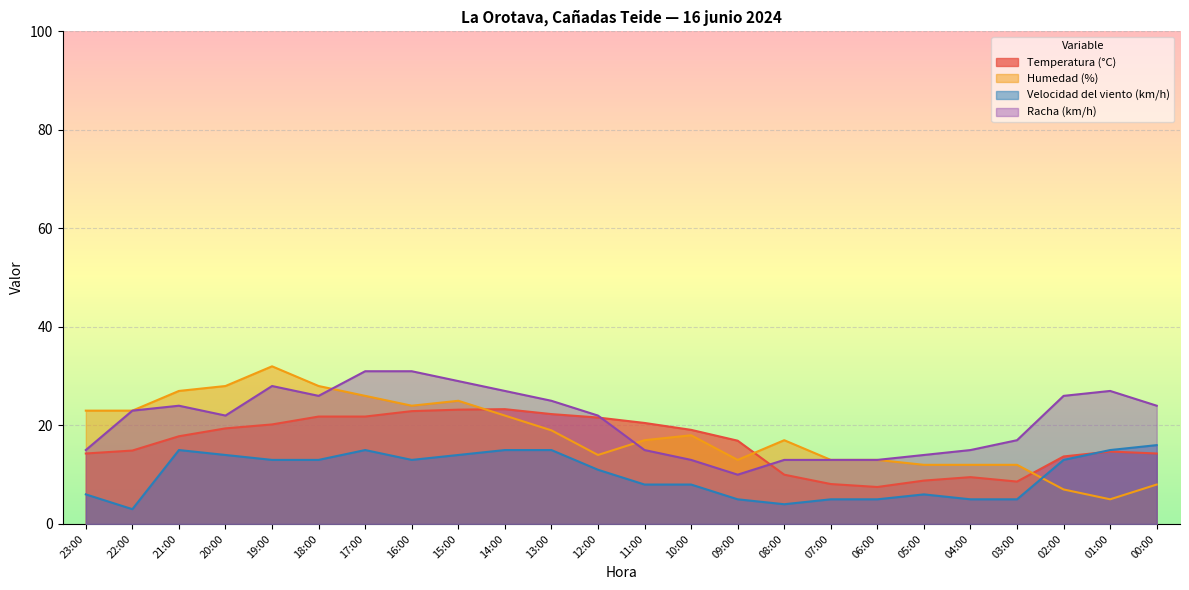

What is the sum of the Temperatura (°C) values at 17:00 and 18:00?

43.6